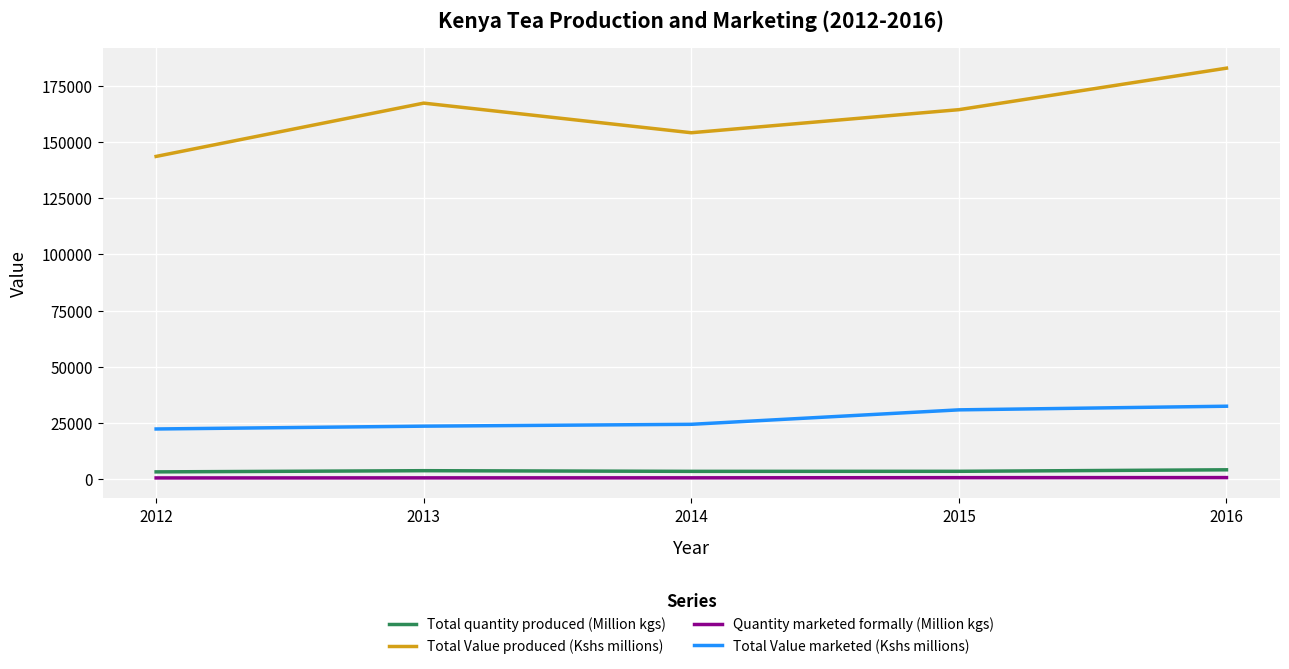

What is the difference between the maximum and minimum values in the Quantity marketed formally (Million kgs) series?

153.0